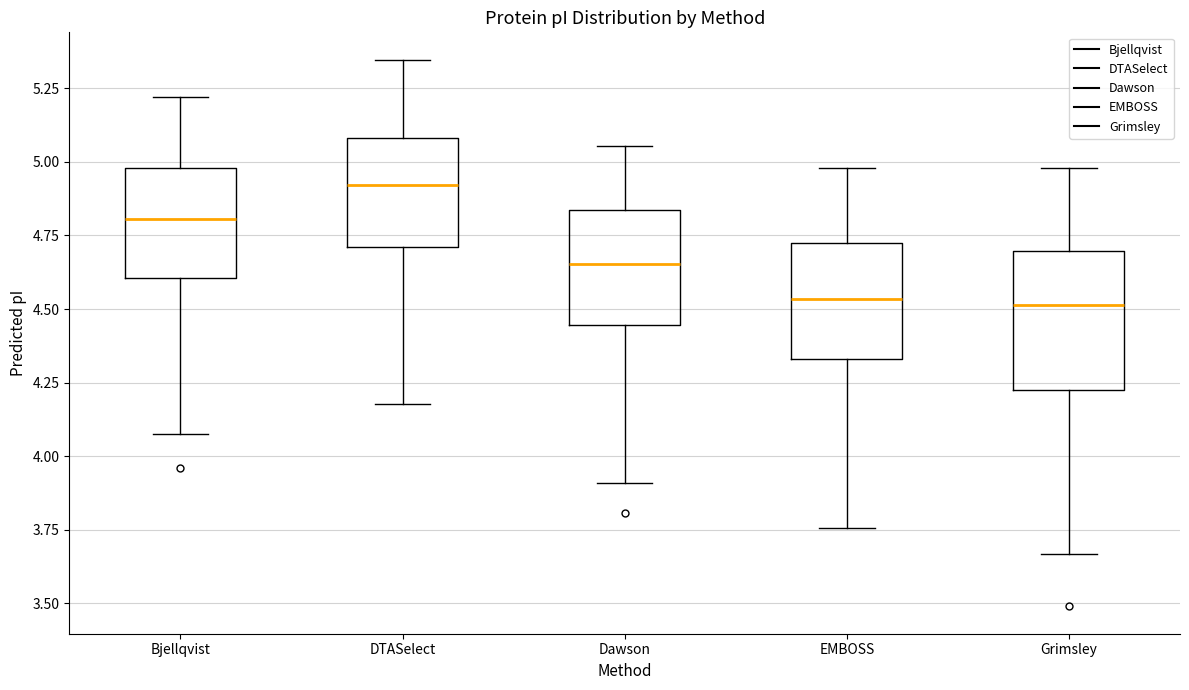

Reading left to right, transcribe this box plot: for each box, give where its median line is, the range the box spans, and where its two whiskers end, as read against the y-axis. The values are not printed on the chart, so give them approximately, as read against the axis.

Bjellqvist: median 4.80, box 4.60 to 5.00, whiskers 4.10 to 5.20
DTASelect: median 4.90, box 4.70 to 5.10, whiskers 4.20 to 5.35
Dawson: median 4.65, box 4.45 to 4.85, whiskers 3.90 to 5.05
EMBOSS: median 4.55, box 4.35 to 4.70, whiskers 3.75 to 5.00
Grimsley: median 4.50, box 4.20 to 4.70, whiskers 3.65 to 5.00